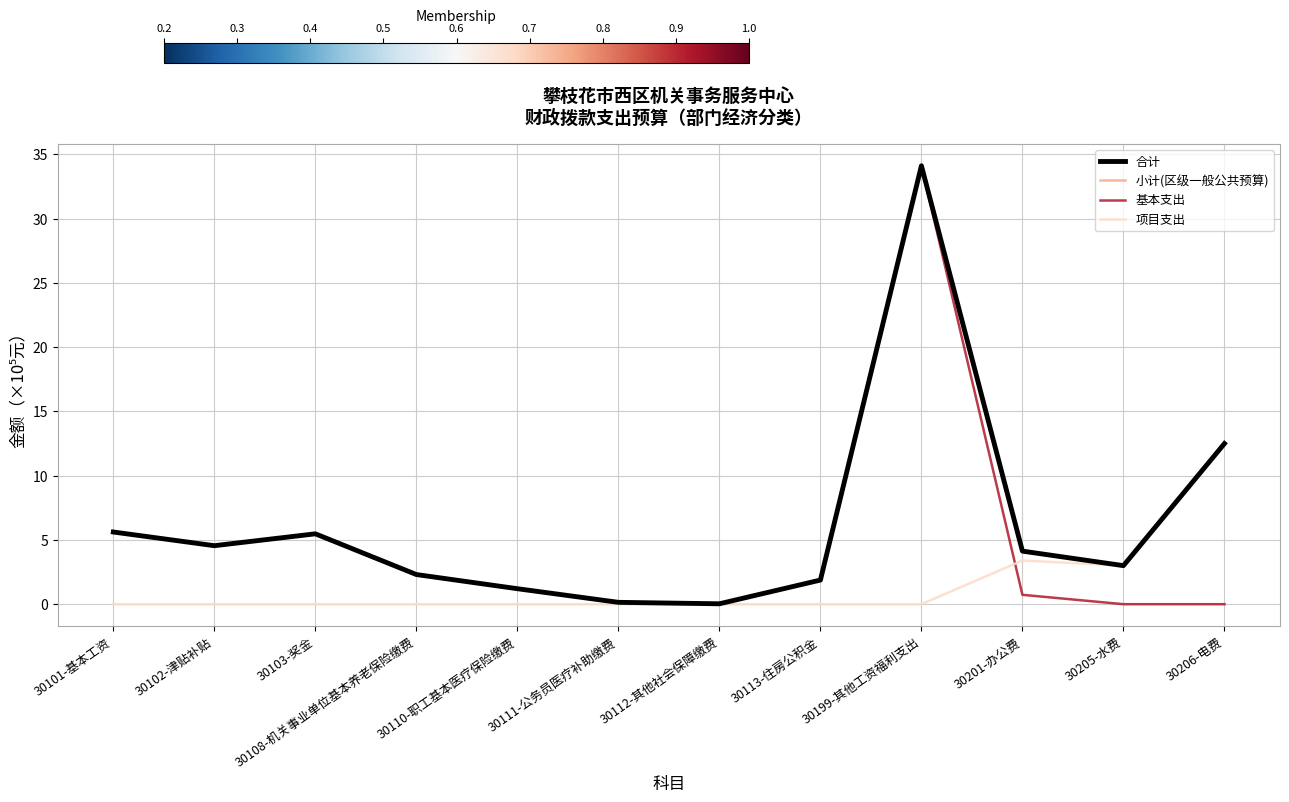

At how many categories does at least one series exceed 17?

1